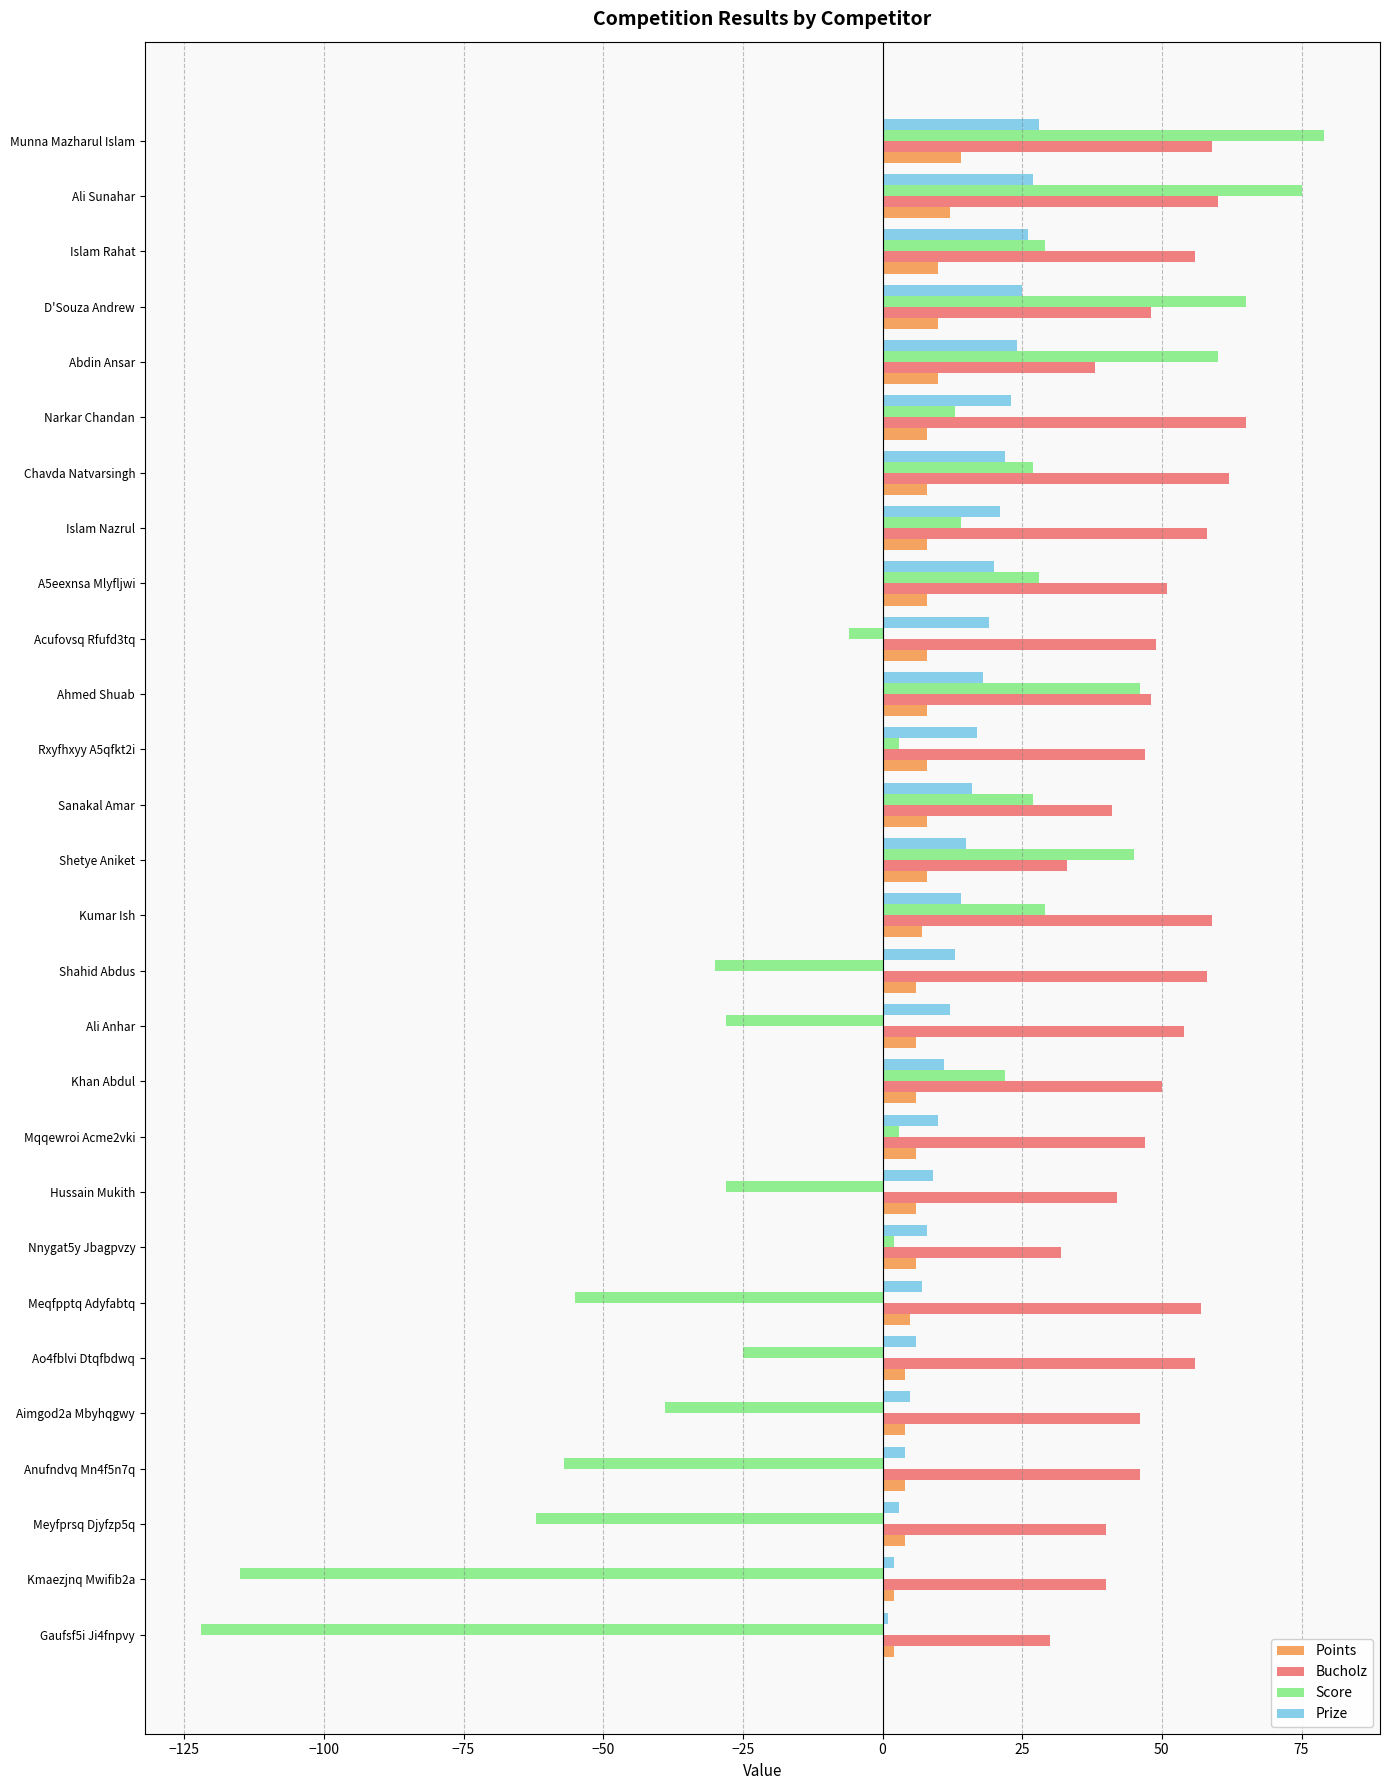

Is it true that Score equals -28 at Ali Anhar?

True